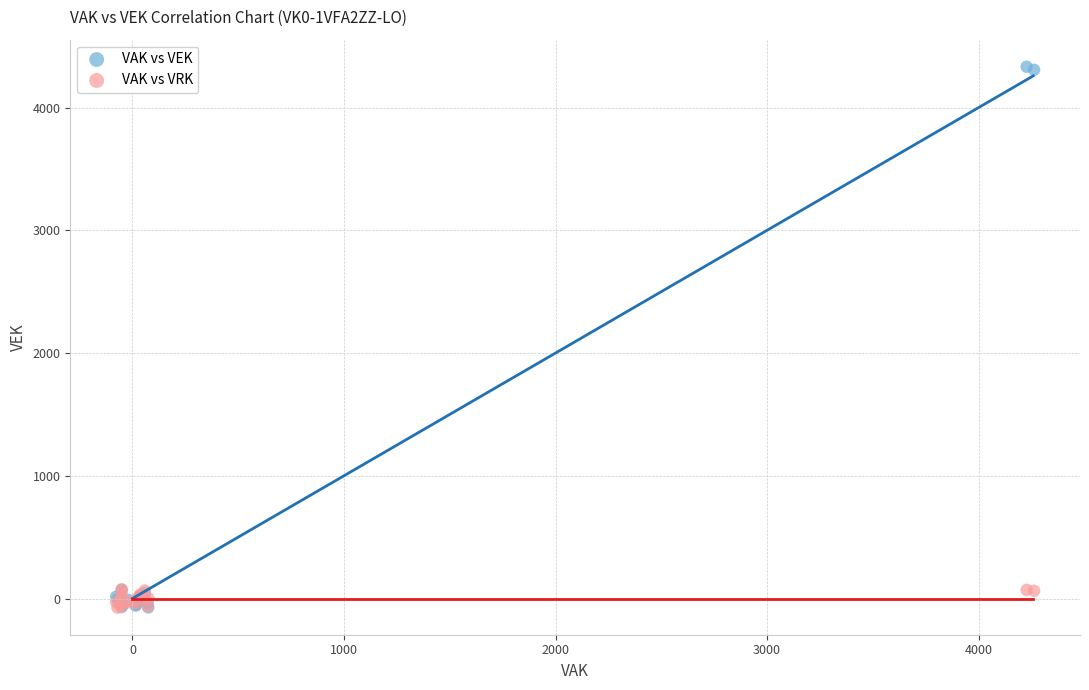

Which series reaches the maximum Y coordinate?

VAK vs VEK